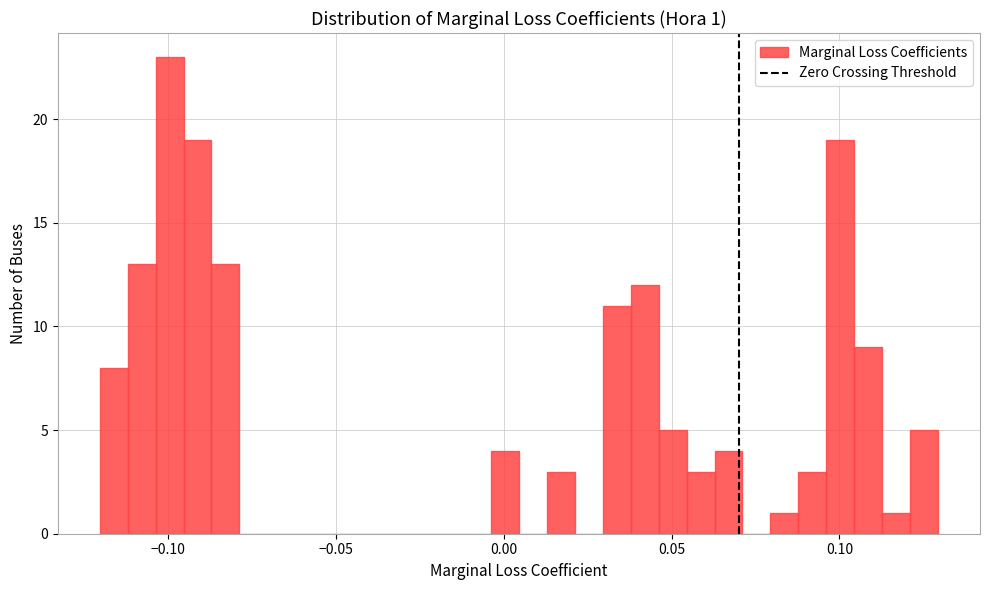

Read against the x-axis, roughly where is the centre of the tallest bar?

-0.100